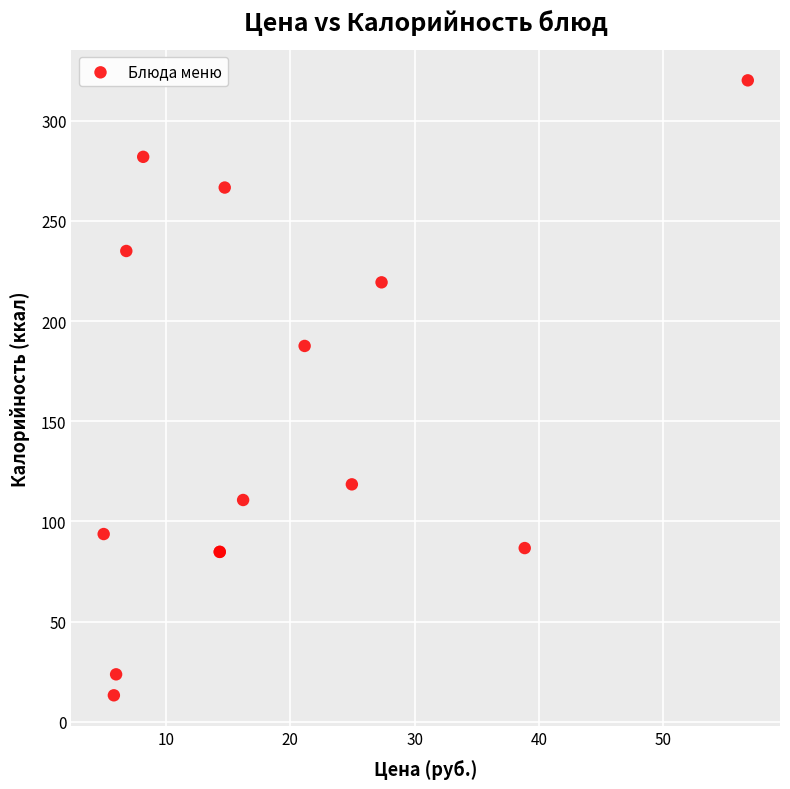

What Y value in the scatter plot is closest to 166?

187.6